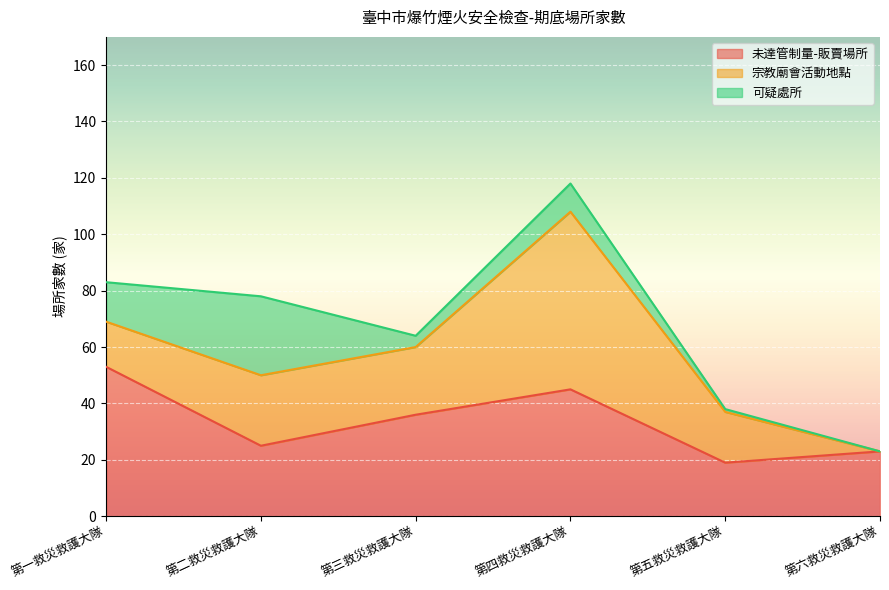

How many distinct data groups are displayed?

3